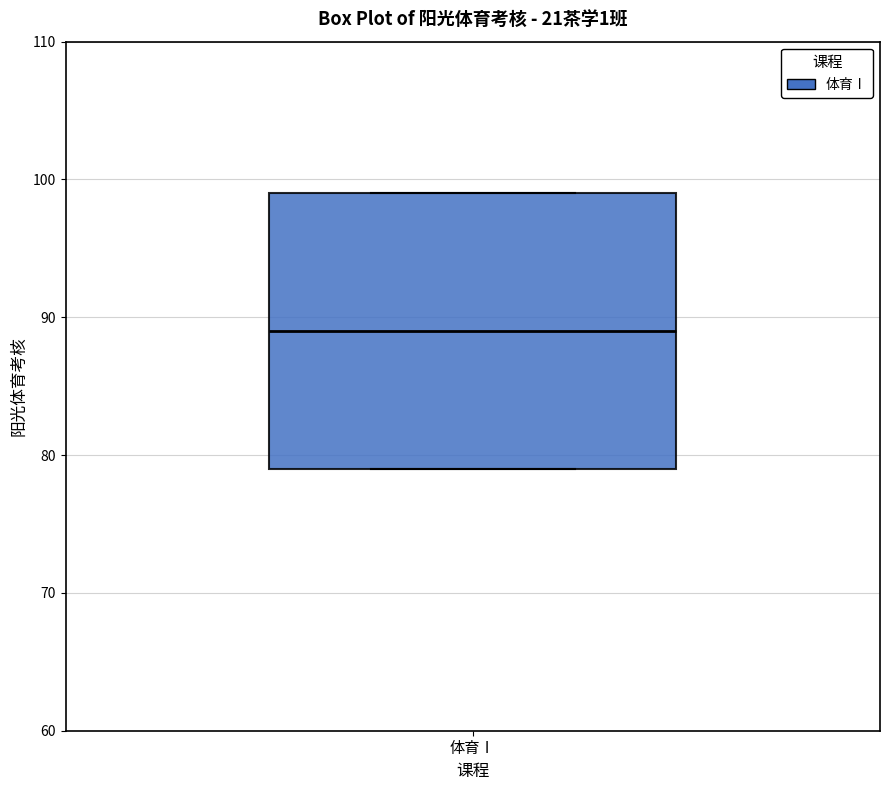

Where is the lower edge of the box for 体育Ⅰ on the y-axis? The values are not printed on the chart, so give them approximately, as read against the axis.

79